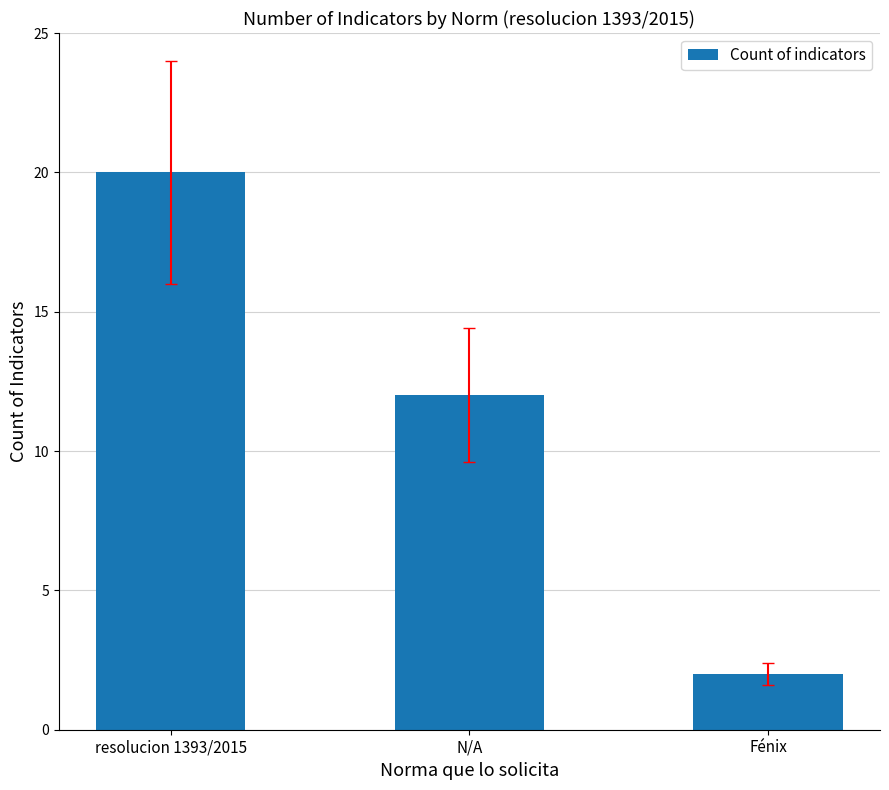

Reading left to right, transcribe all the data shown in this chart.

20	12	2